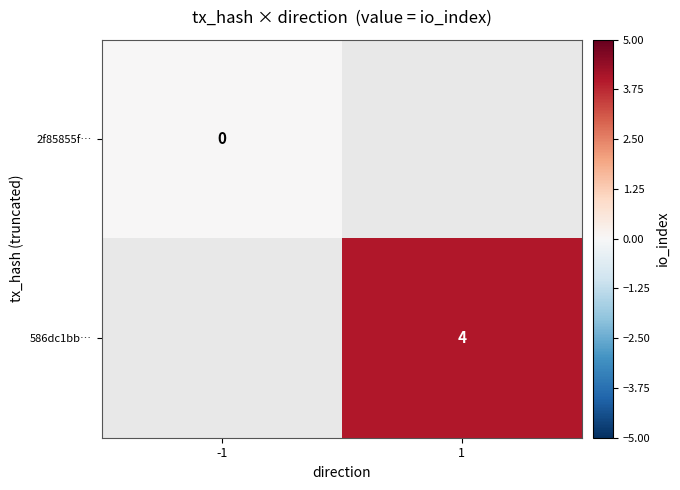

The value of 586dc1bb… at 1 is 4. True or false?

True